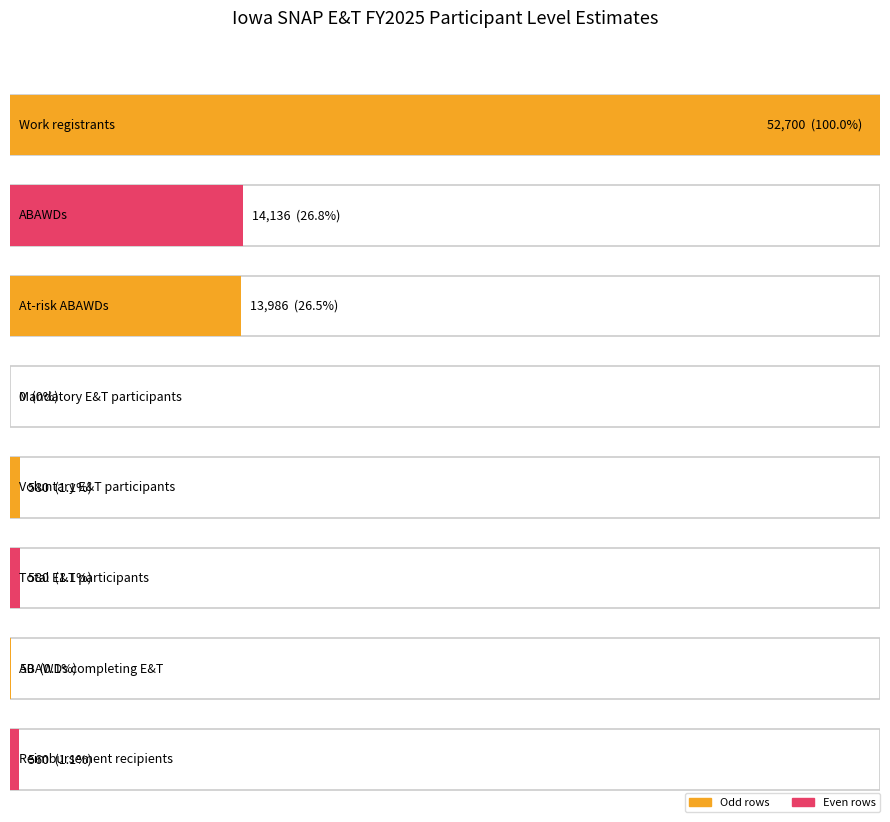

Read the Maximum utilization value at Work registrants (FY2025), to the nearest 10.

52700